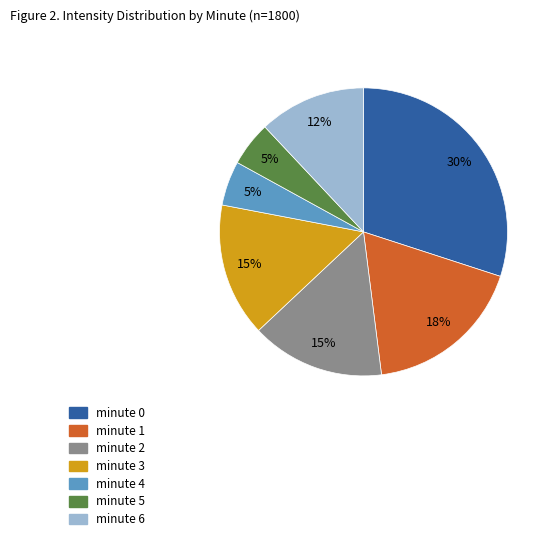

Which has a higher value, minute 1 or minute 6?

minute 1